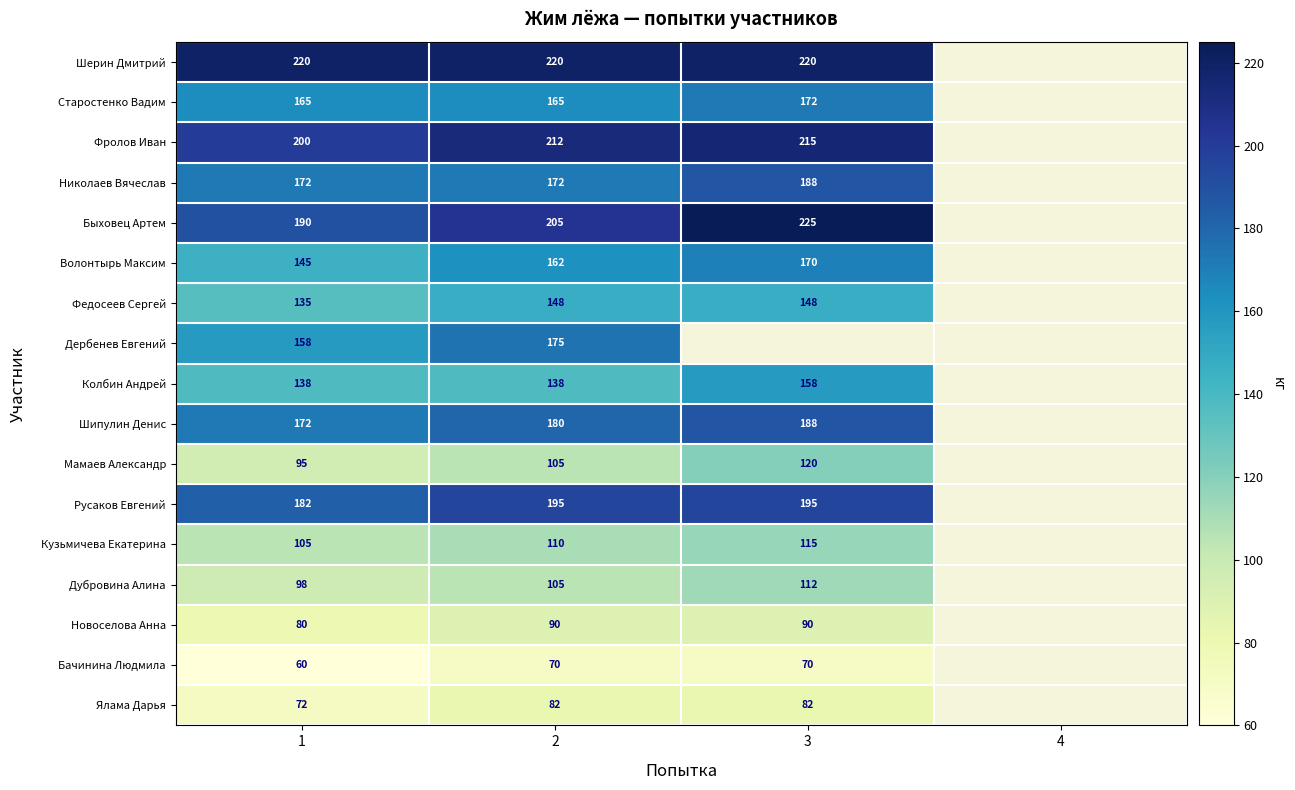

What is the total value across all series at 2?

2534